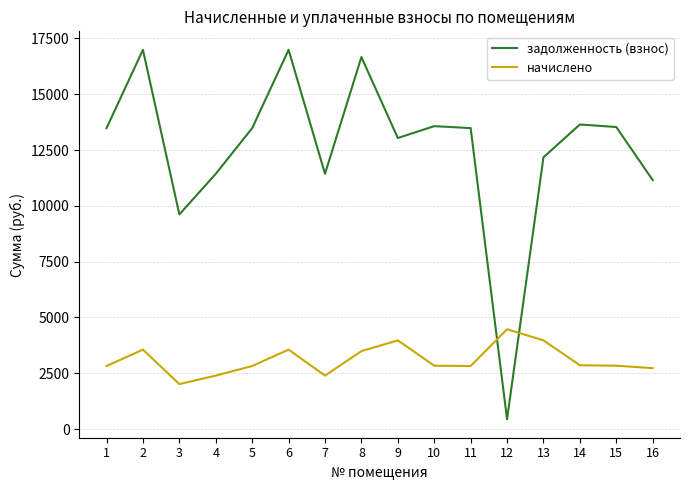

What are all the series names shown in the legend?

задолженность (взнос), начислено